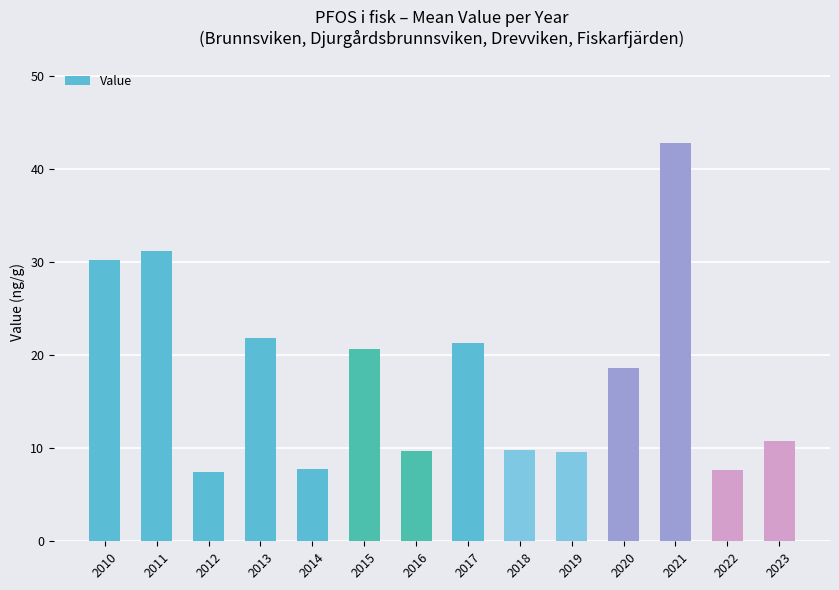

What is the difference between the maximum and second lowest values?

35.2